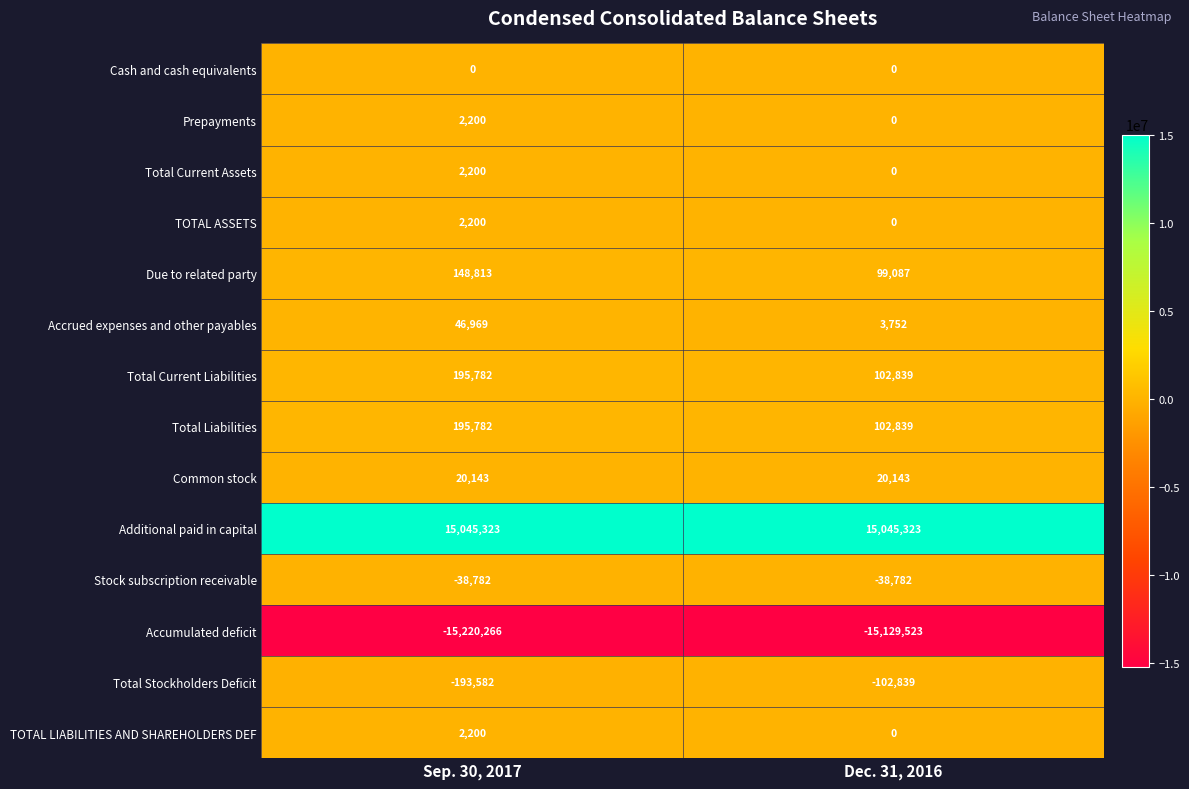

Rank the categories by Total Current Assets value from lowest to highest.

Dec. 31, 2016, Sep. 30, 2017